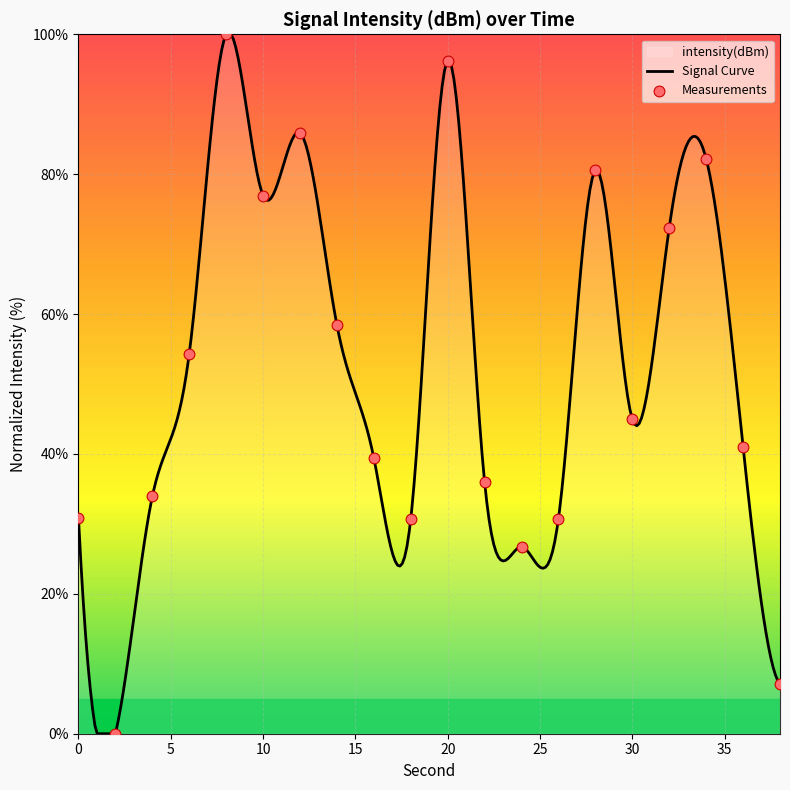

What is the change in value from 8 to 38?

-92.9